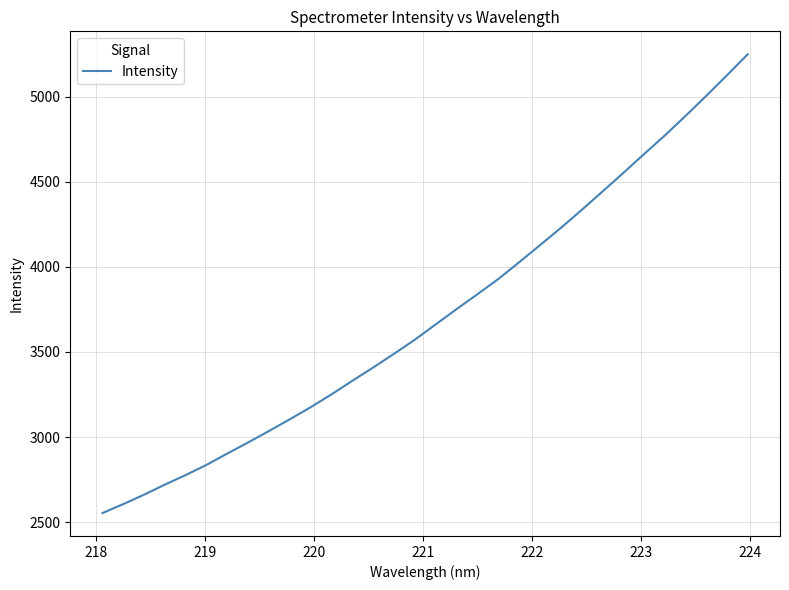

How many series are shown in this chart?

1